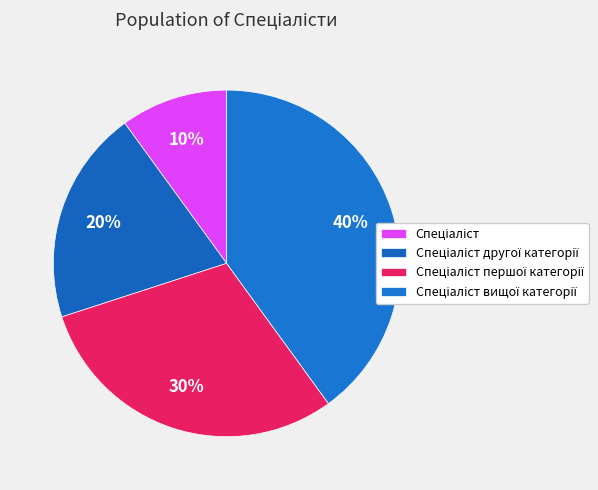

Does any single category account for the majority?

No